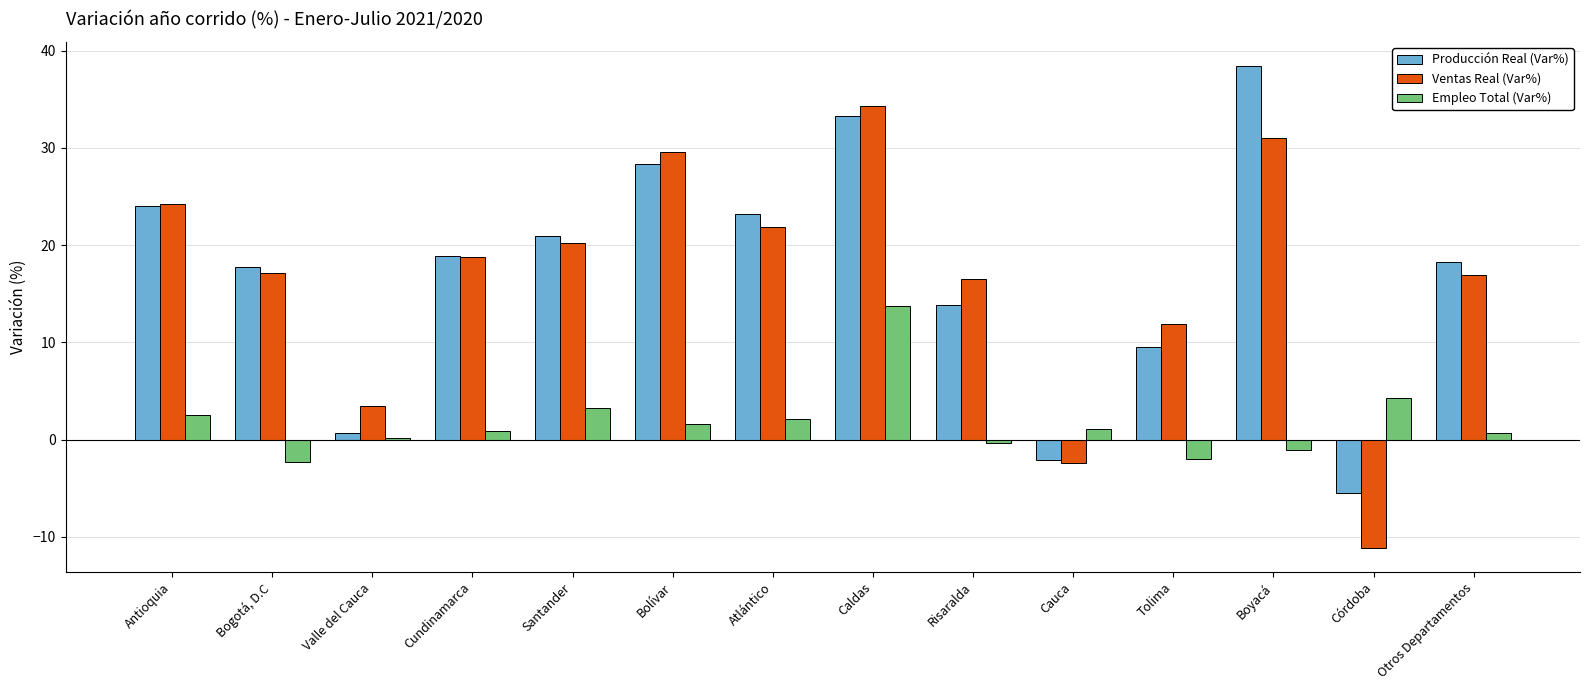

The value of Ventas Real (Var%) at Tolima is 20.9. True or false?

False